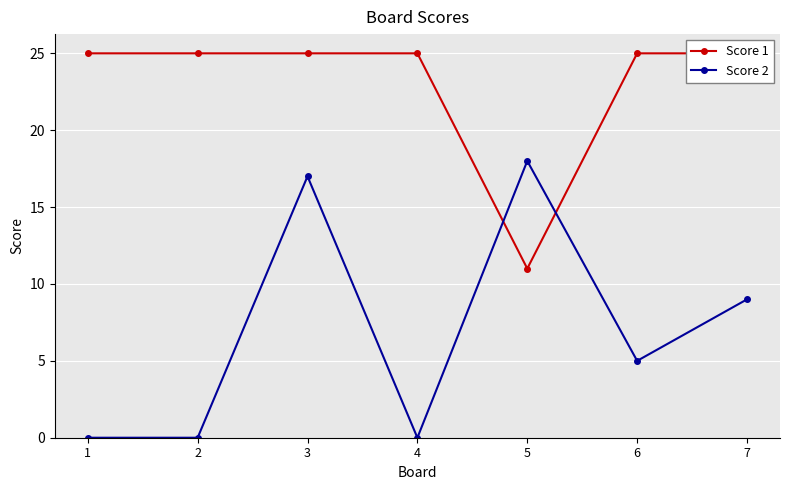

What are all the series names shown in the legend?

Score 1, Score 2